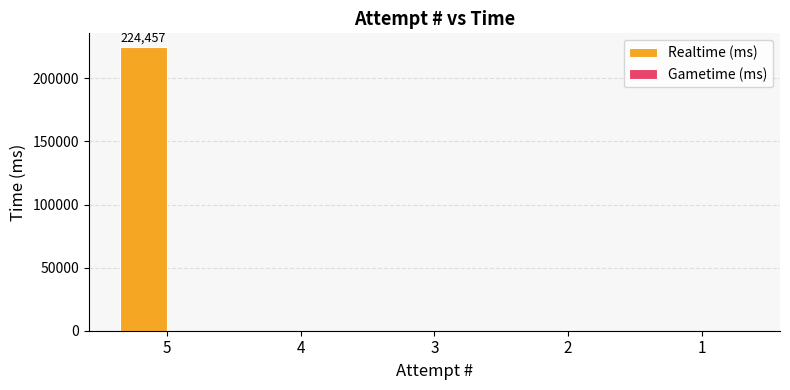

Does the chart contain stacked bars?

No